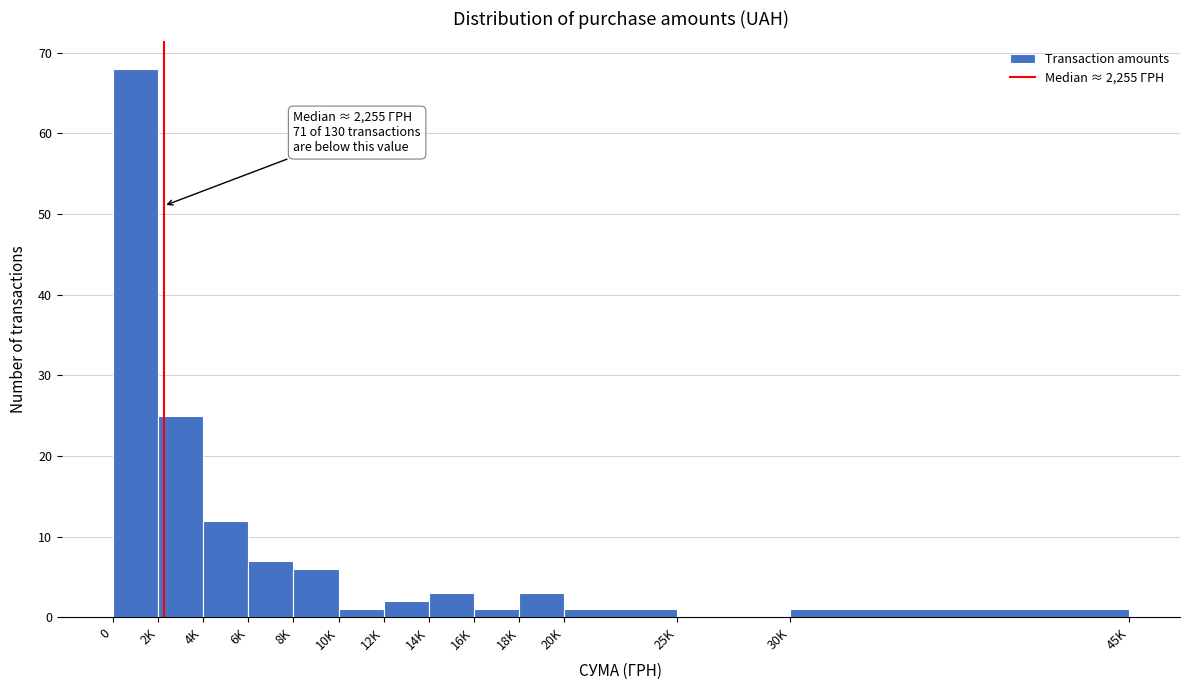

Reading left to right, what are all the values shown in this chart?

0=68	2K=25	4K=12	6K=7	8K=6	10K=1	12K=2	14K=3	16K=1	18K=3	20K=1	25K=0	30K=1